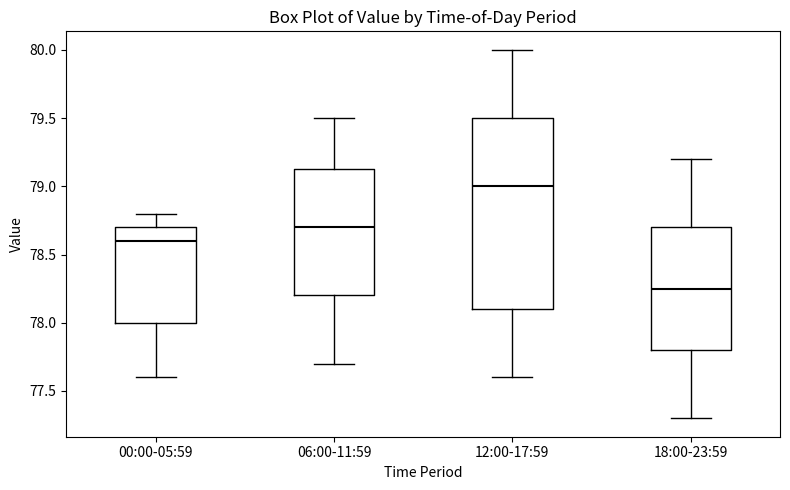

Reading left to right, read every box against the y-axis: the position of its median line, the range the box covers, and the ends of its whiskers. The values are not printed on the chart, so give them approximately, as read against the axis.

00:00-05:59: median 78.60, box 78.00 to 78.70, whiskers 77.60 to 78.80
06:00-11:59: median 78.70, box 78.20 to 79.15, whiskers 77.70 to 79.50
12:00-17:59: median 79.00, box 78.10 to 79.50, whiskers 77.60 to 80.00
18:00-23:59: median 78.25, box 77.80 to 78.70, whiskers 77.30 to 79.20